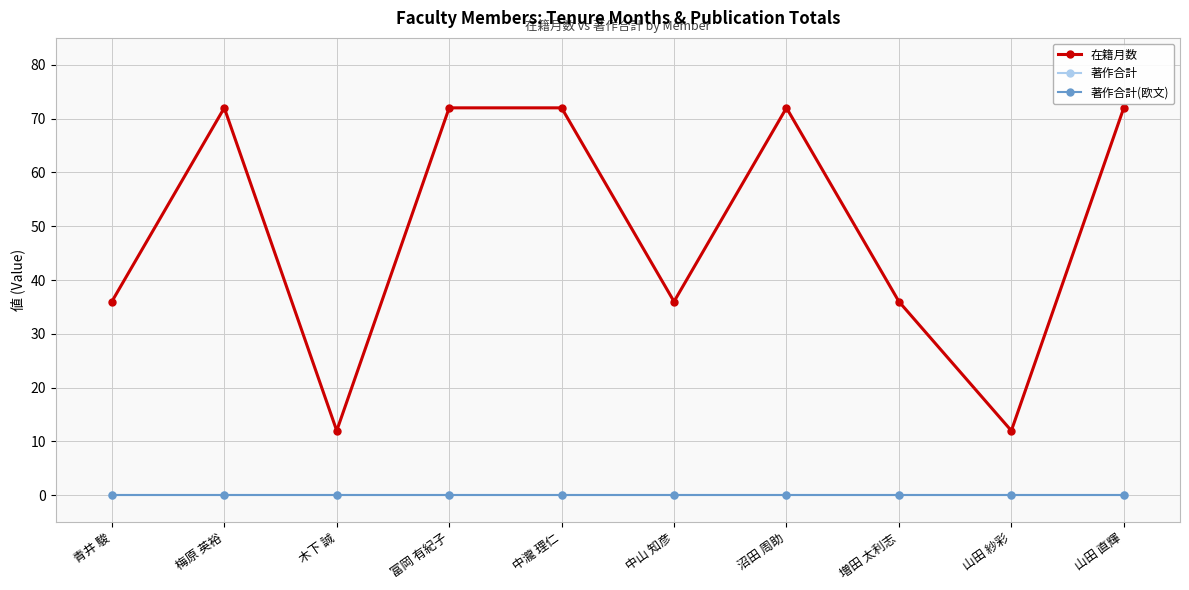

Is this an area chart (filled region under the line)?

No